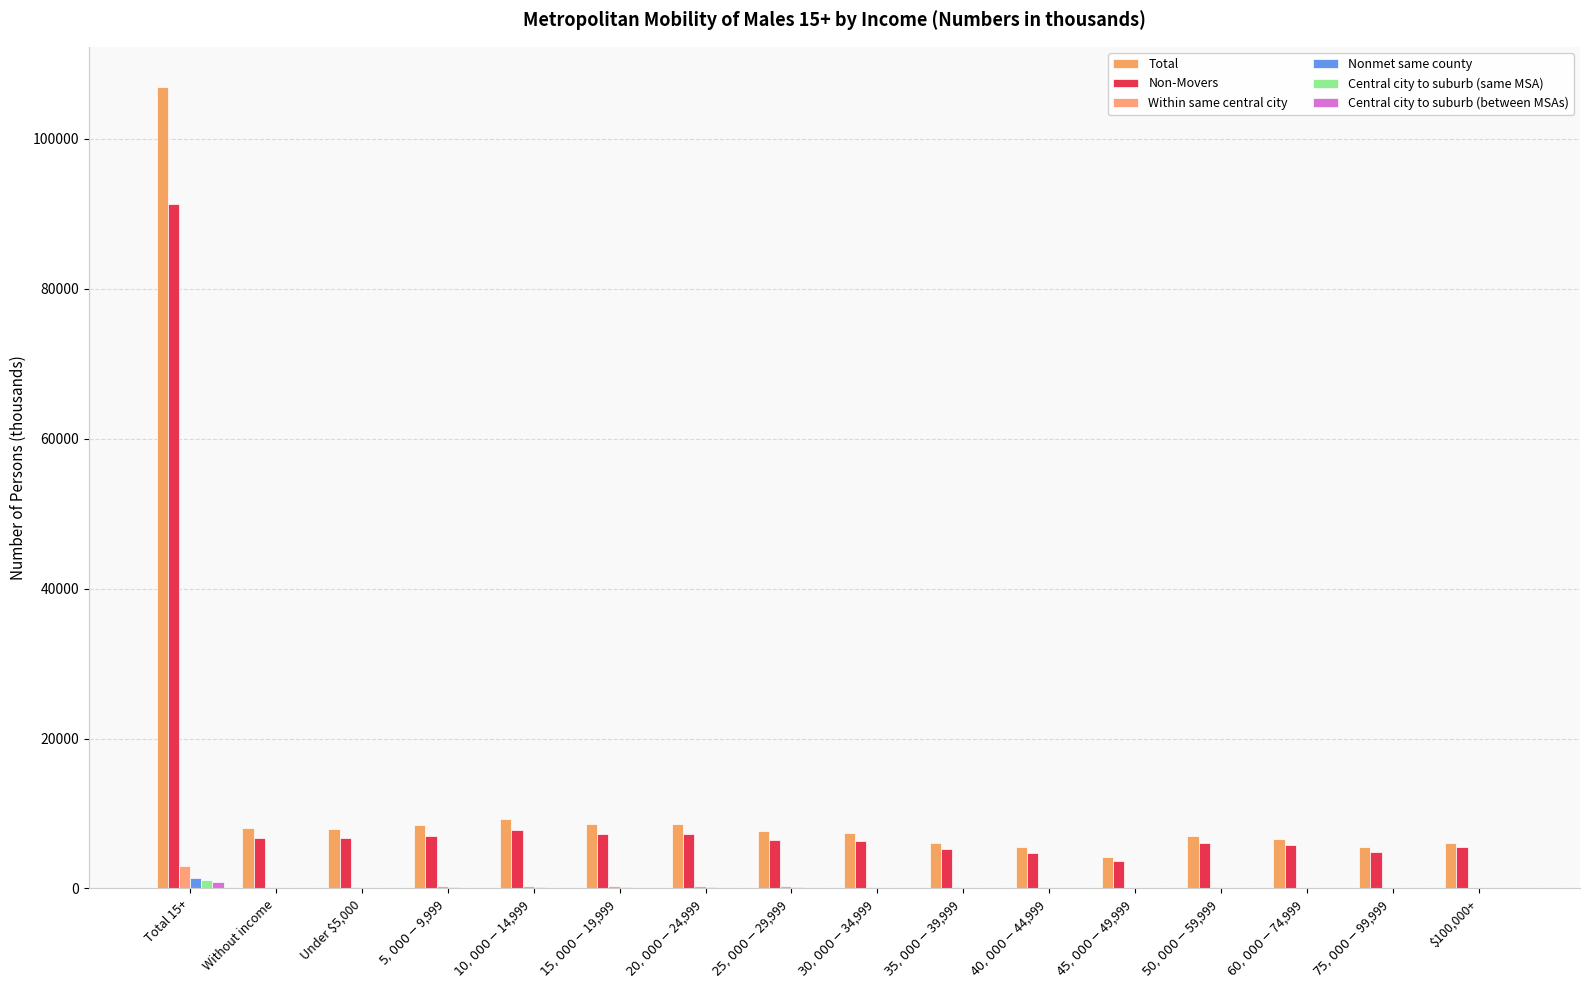

How many groups of bars are there?

16